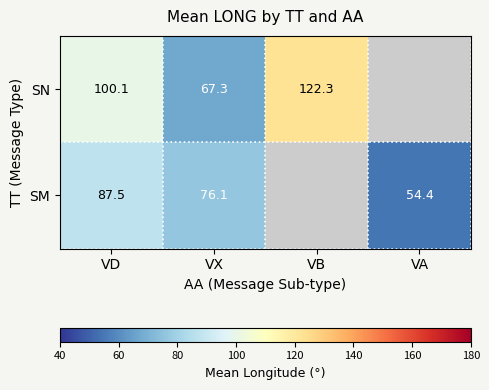

At VX, list the series in order from largest to smallest.

SM, SN